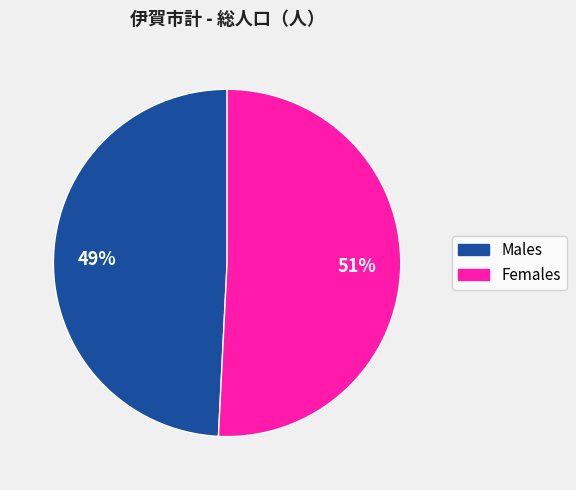

What is the ratio of the value at Males to the value at Females?

1.0